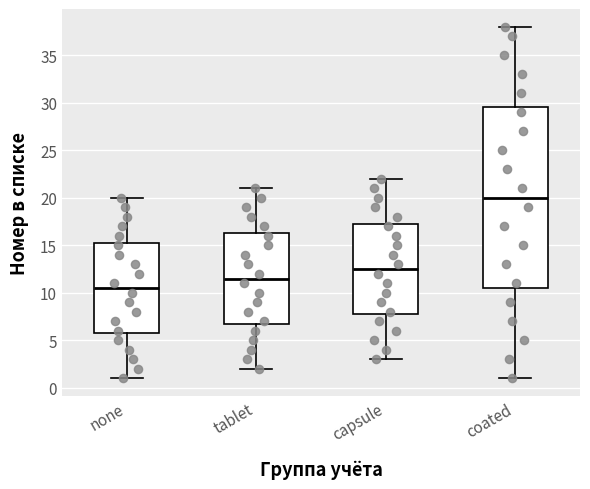

Comparing the boxes themselves (not the whiskers), which one is the tallest?

coated